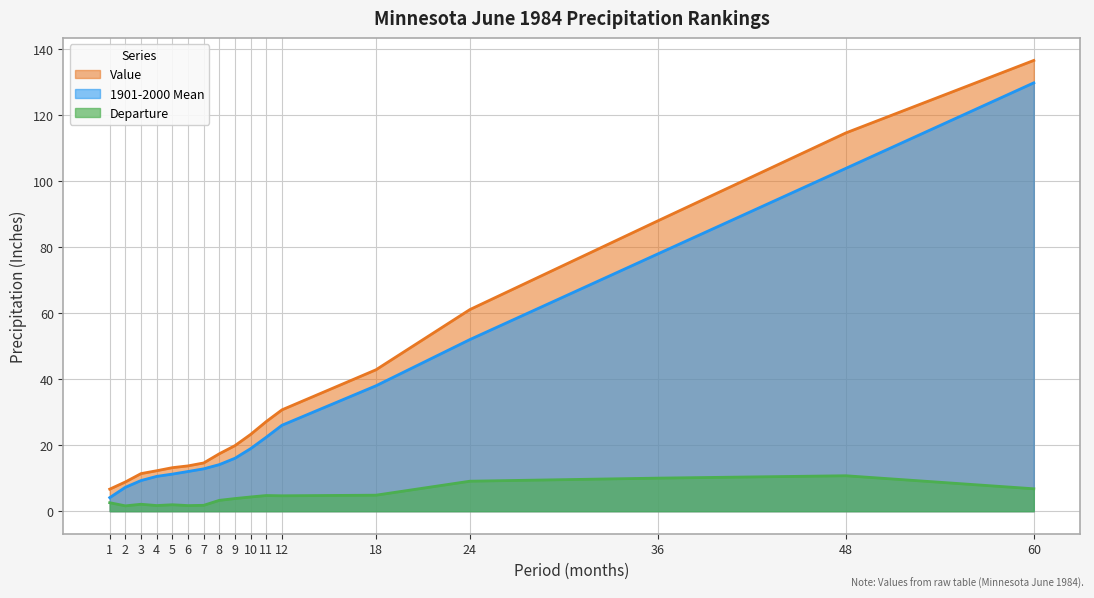

What are all the series names shown in the legend?

Value, 1901-2000 Mean, Departure